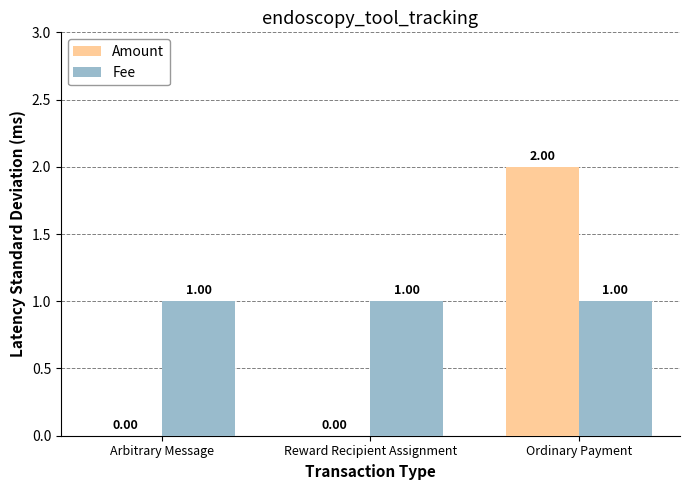

Which series changed the most between Arbitrary Message and Ordinary Payment?

Amount